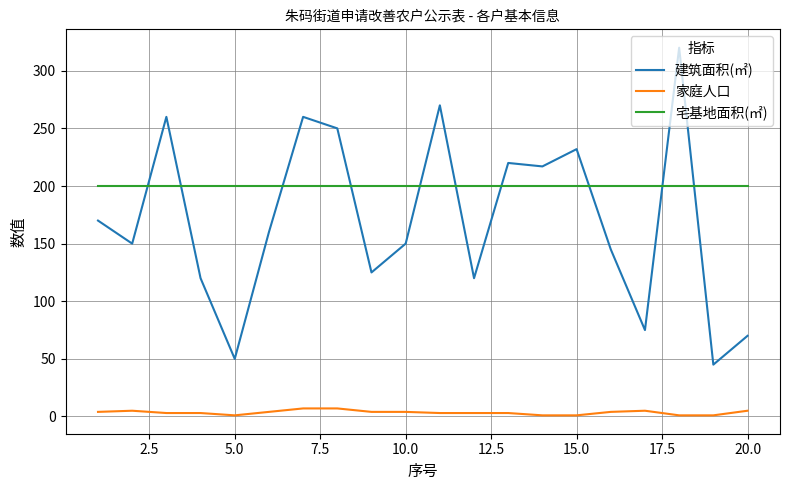

Which series has the largest total across all categories?

宅基地面积(㎡)